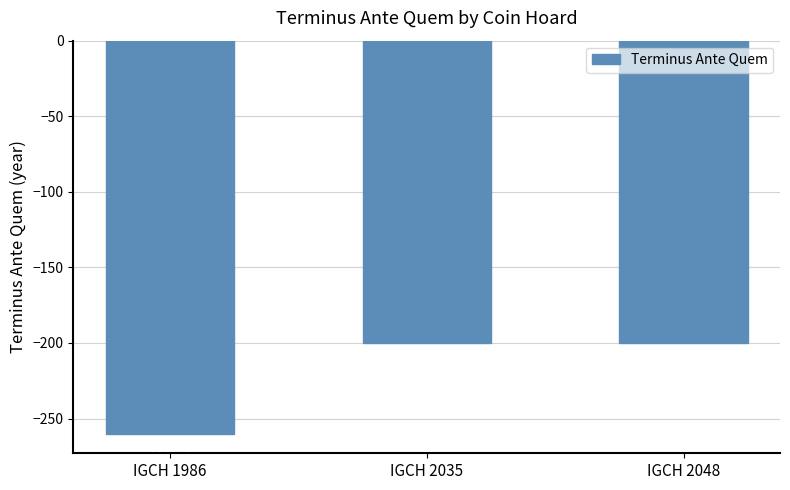

At which category does the chart reach its peak across all series?

IGCH 2035